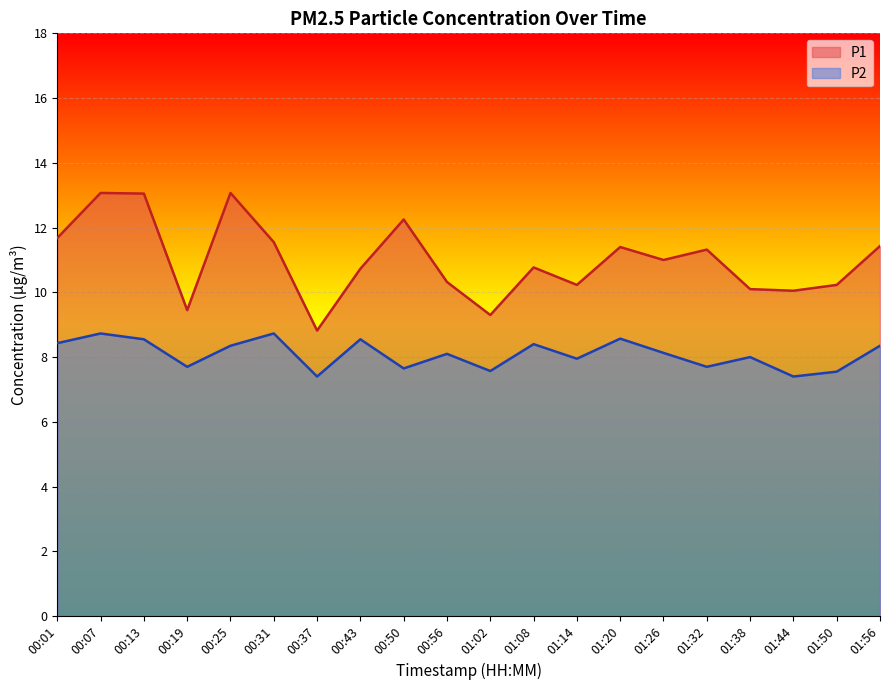

What is the sum of the P2 values at 01:26 and 00:01?

16.6